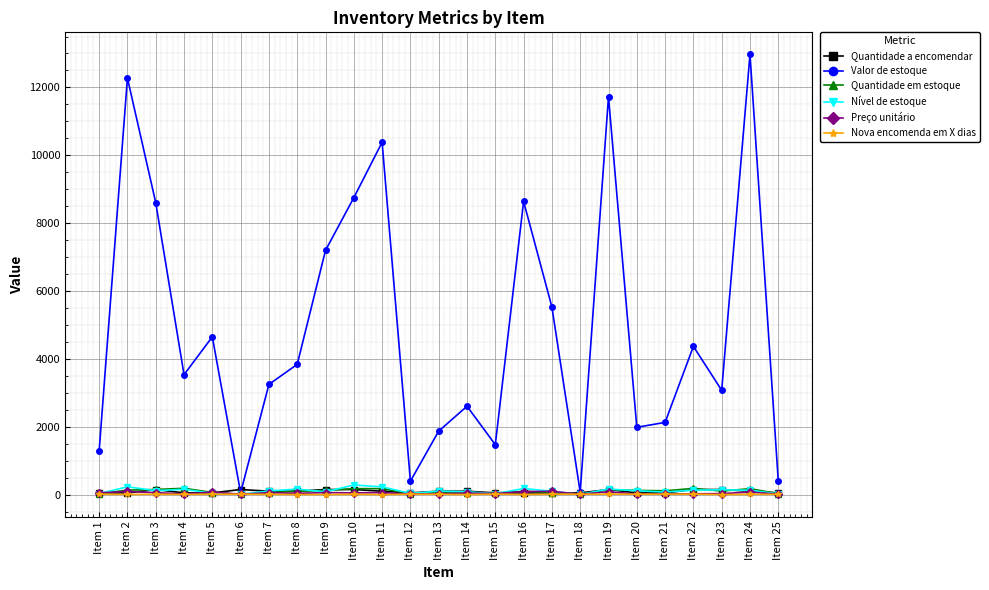

What is the average value of the Quantidade a encomendar series?

90